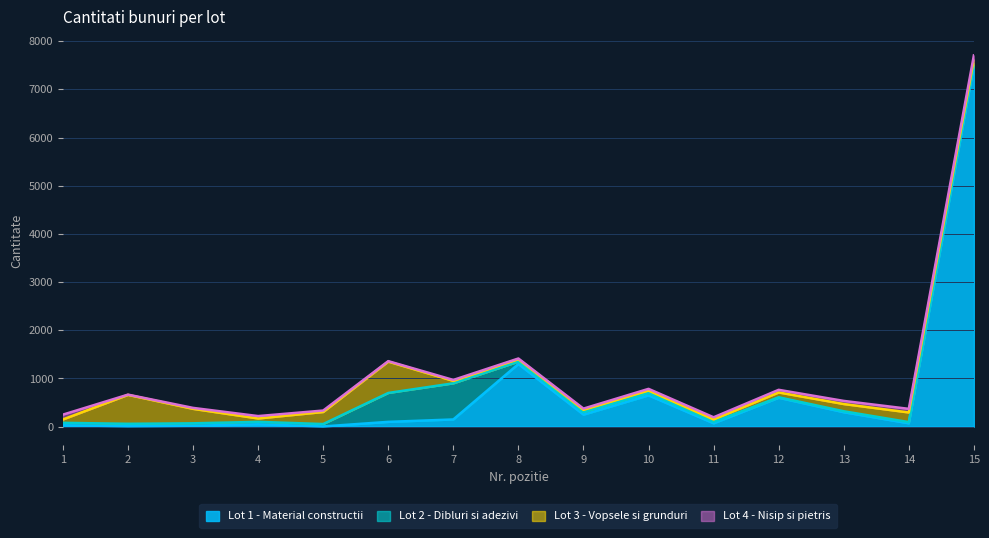

Which series has the largest range (max minus min)?

Lot 1 - Material constructii